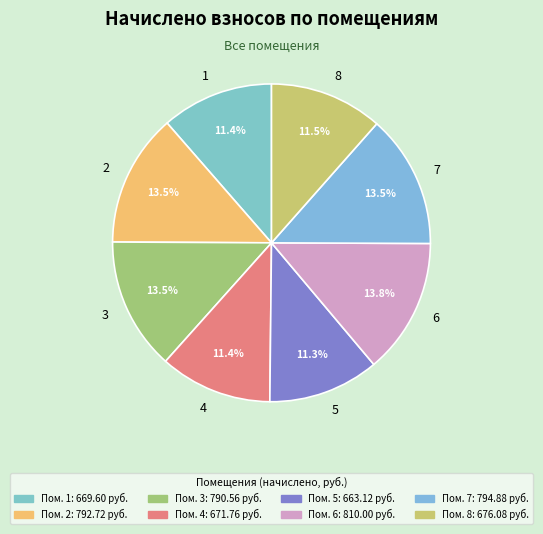

Is there a majority slice in this chart?

No